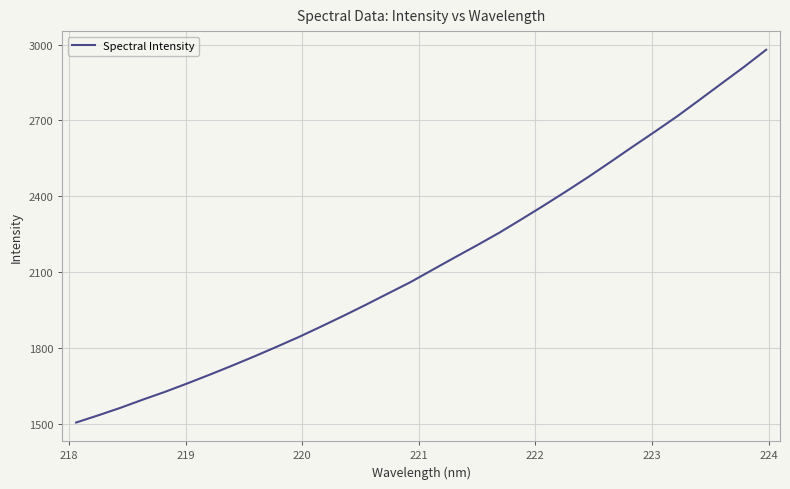

What is the smallest value displayed?

1505.0